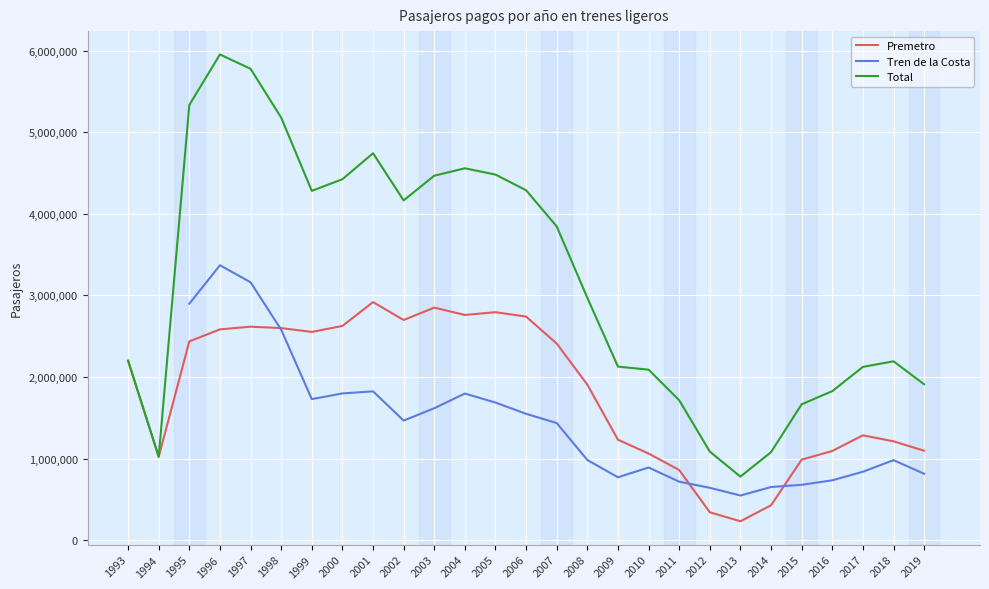

How many interior local valleys does the Total series have?

4